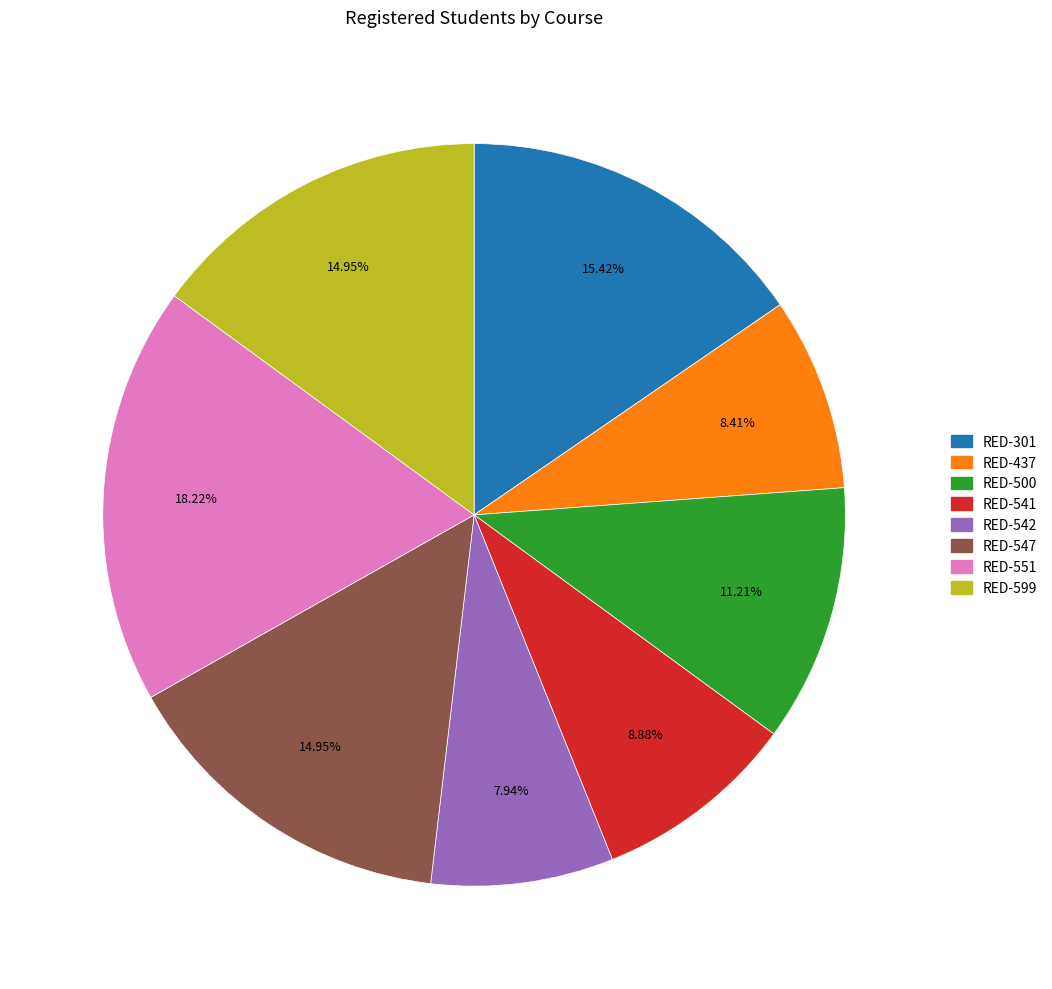

To the nearest percent, what is the difference between the largest and smallest slice percentages?

10%